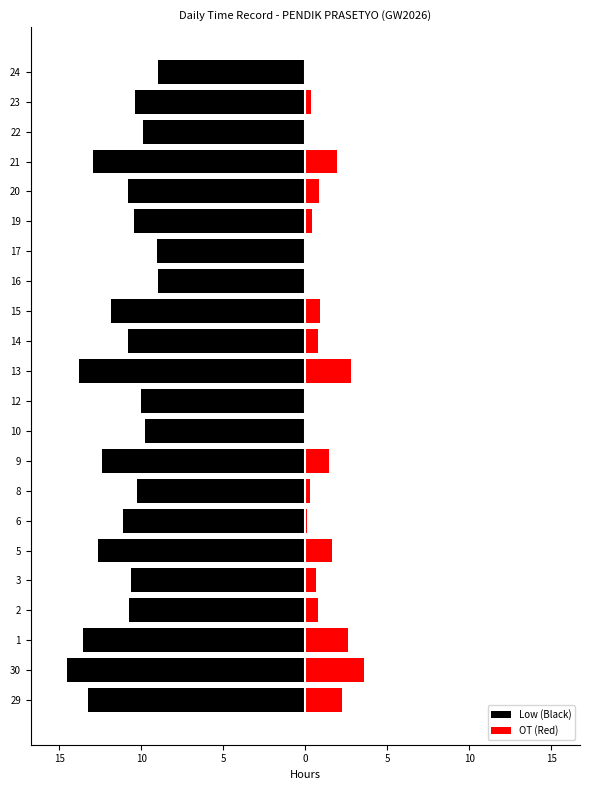

How many data points in OT (Red) are above 0?

18